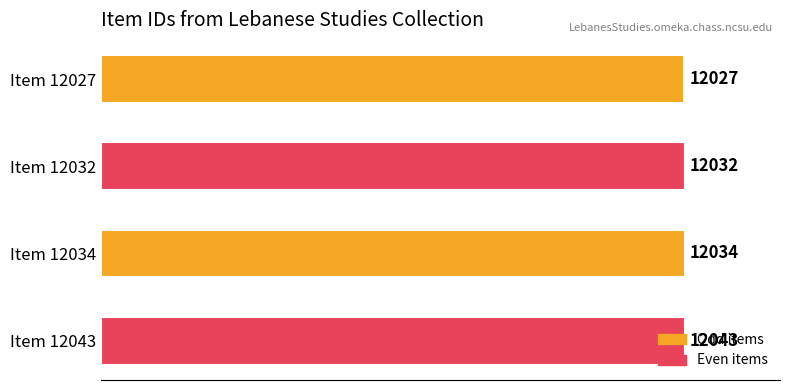

The chart shows a value of 3712 at Item 12027. True or false?

False